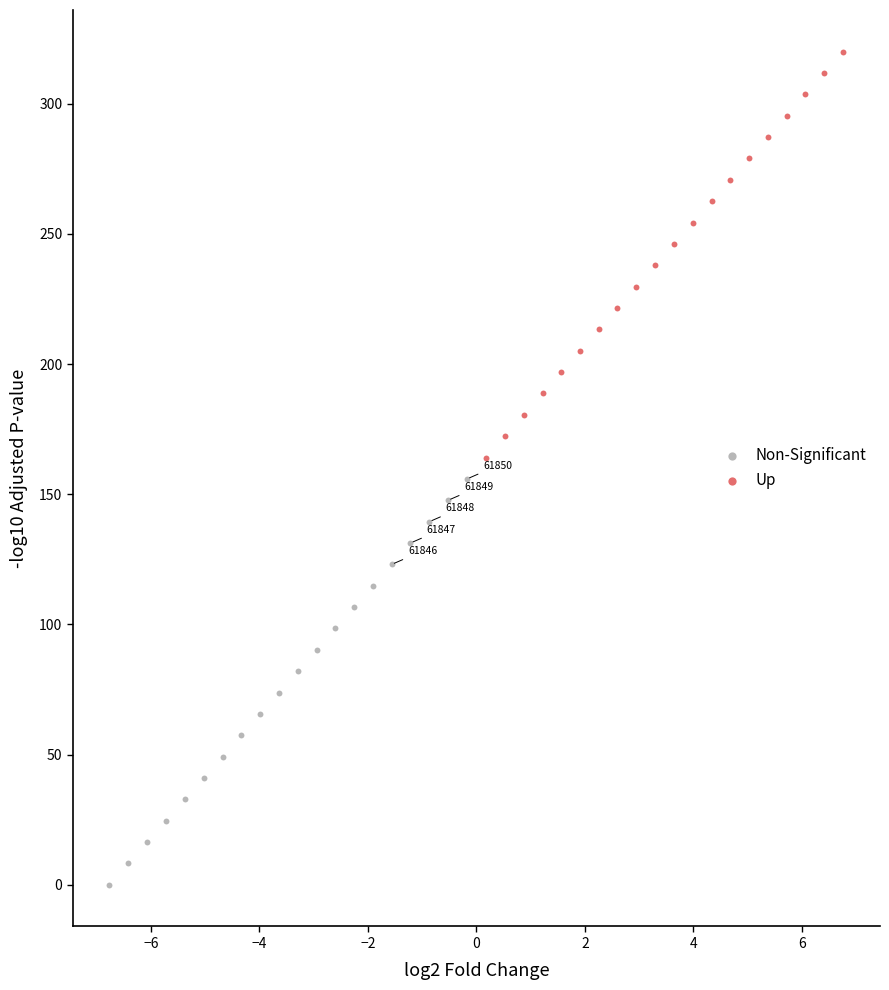

Which series contains the highest Y value?

Up